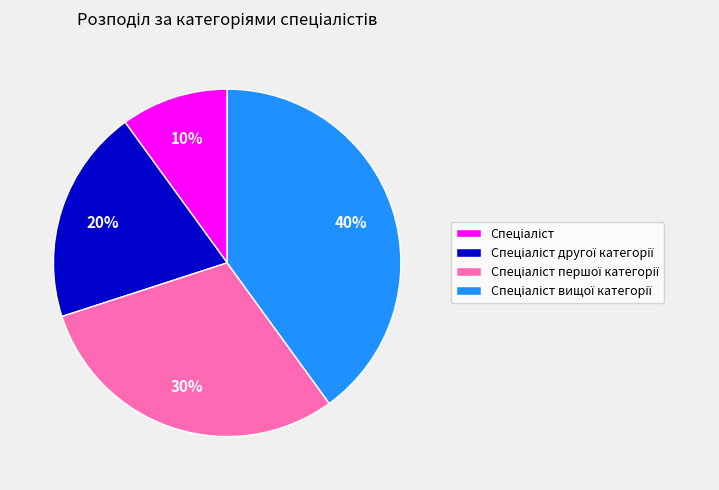

Count the number of slices in the pie.

4